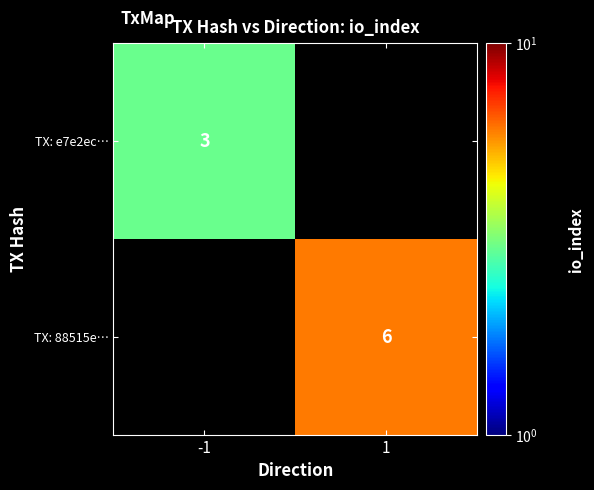

The TX: 88515e… series shows 6 at 1. True or false?

True